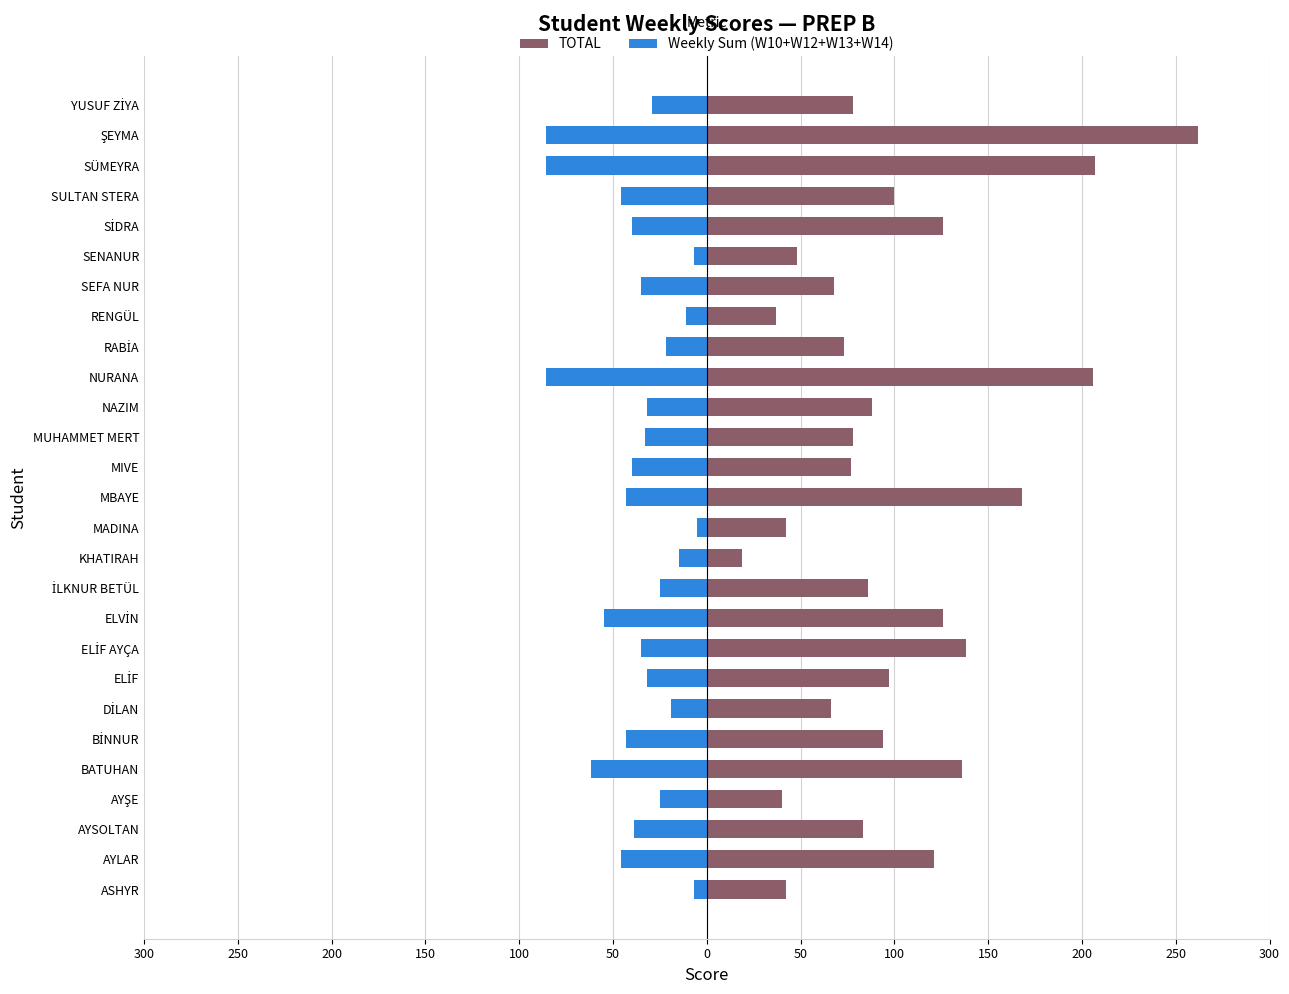

At NURANA, list the series in order from smallest to largest.

Weekly Sum (W10+W12+W13+W14), TOTAL